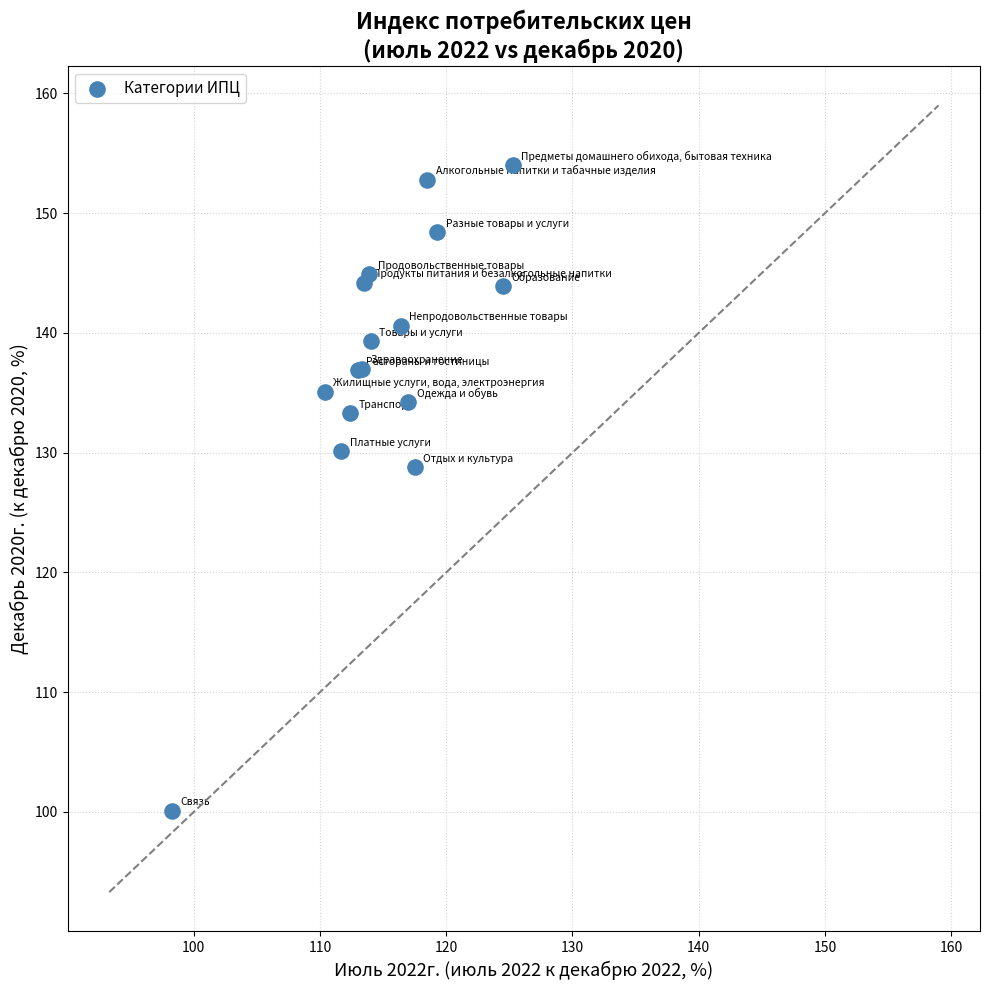

What Y value in the scatter plot is closest to 127?

128.8